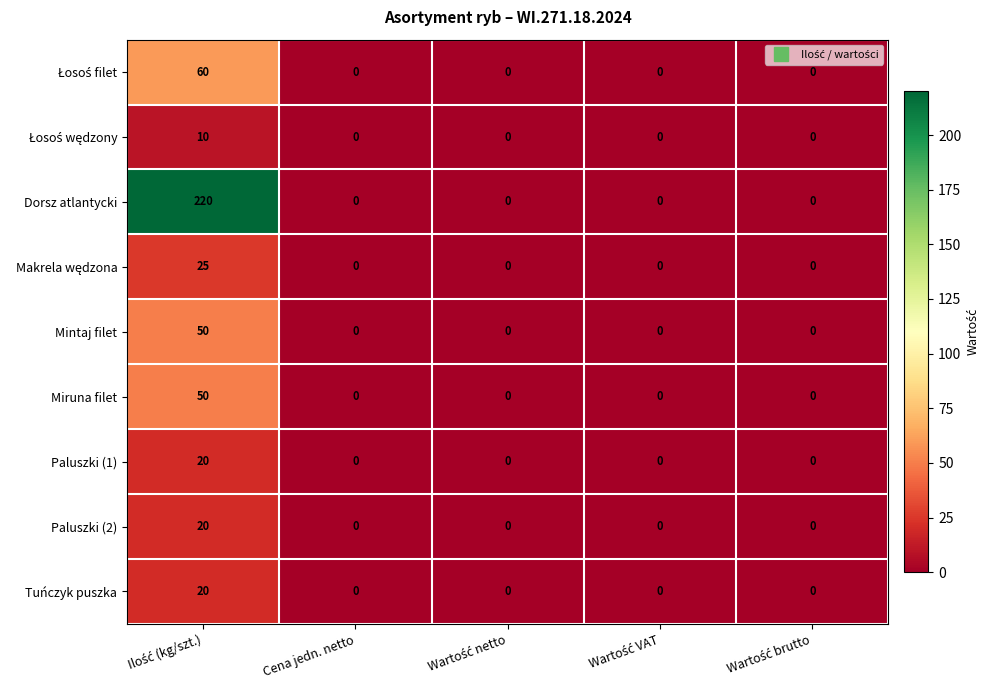

Which series has the largest total across all categories?

Dorsz atlantycki